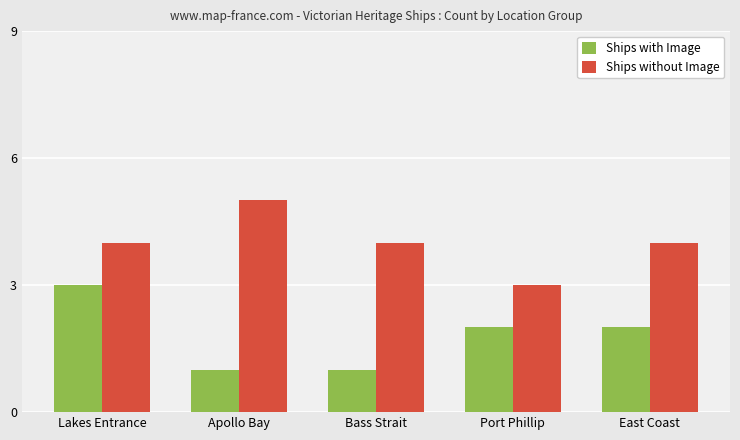

What are all the series names shown in the legend?

Ships with Image, Ships without Image